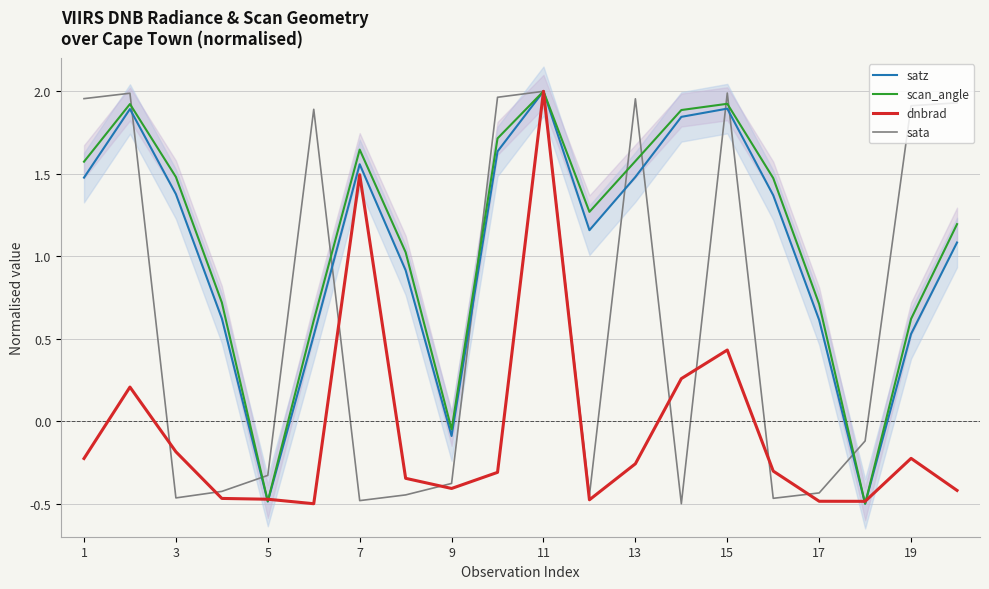

In dnbrad, how many points are lower than both neighbors (excluding endpoints)?

4